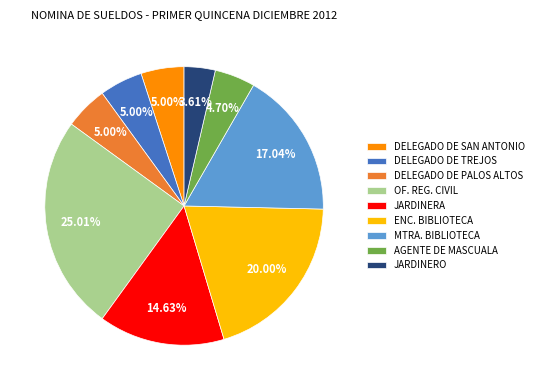

To the nearest percent, what is the difference between the largest and smallest slice percentages?

21%